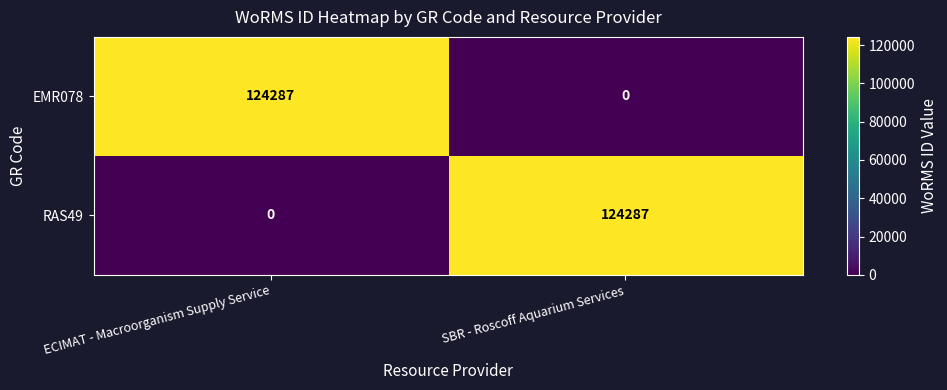

What is the spread (max minus min) of values at ECIMAT - Macroorganism Supply Service?

124287